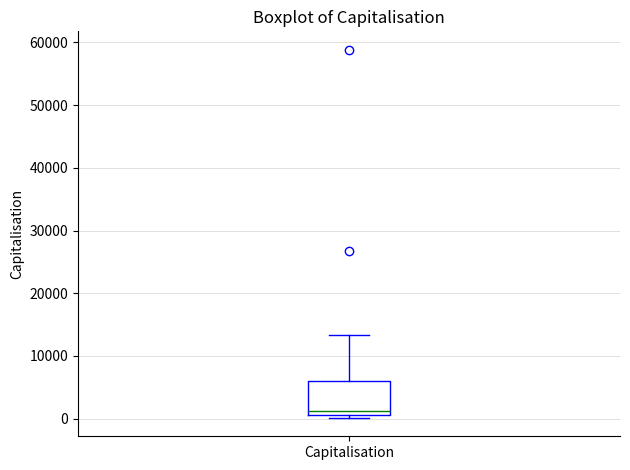

Transcribe this box plot: give where the median line is, the range the box spans, and where the two whiskers end, as read against the y-axis. The values are not printed on the chart, so give them approximately, as read against the axis.

median 1000 (just above the box's lower edge), box 1000 to 6000, whiskers 0 to 13000